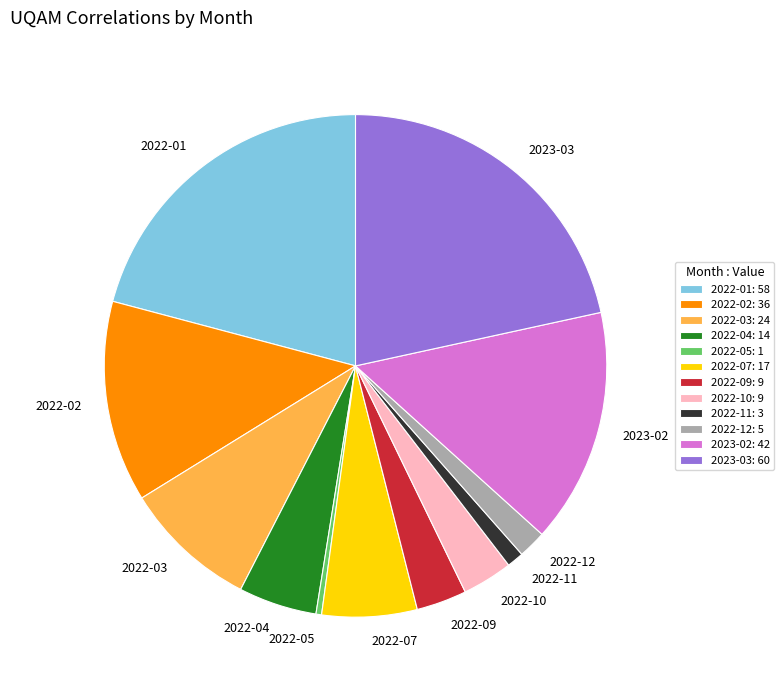

Is there any slice that represents more than half of the pie?

No